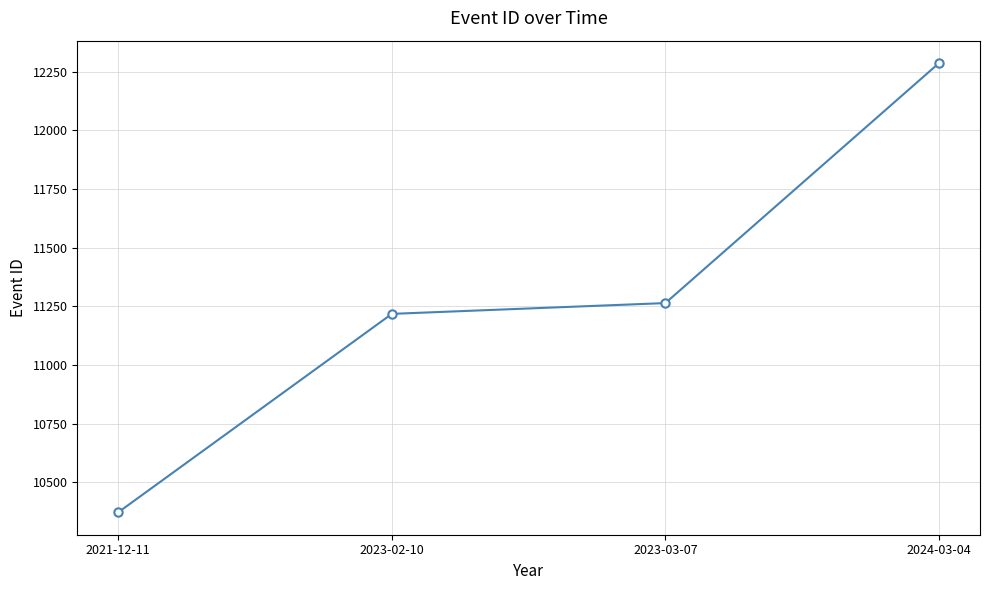

Count the number of categories in the chart.

4